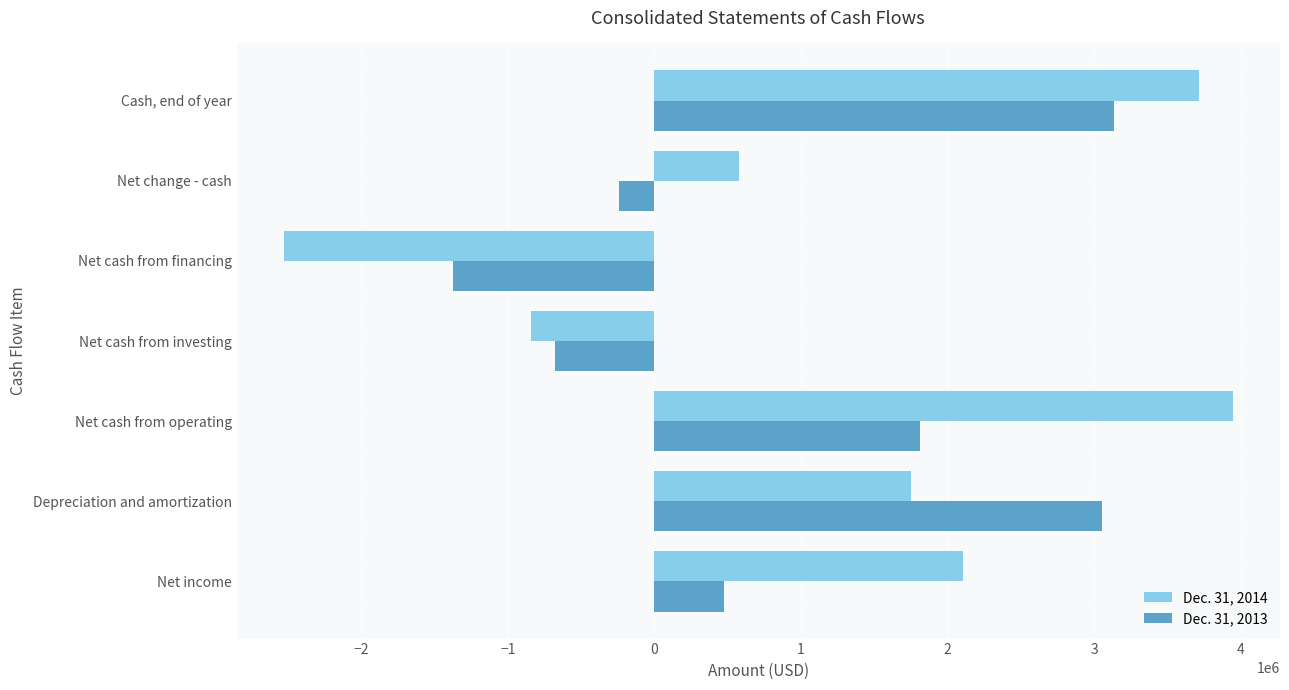

How many negative values does the Dec. 31, 2014 series have?

2